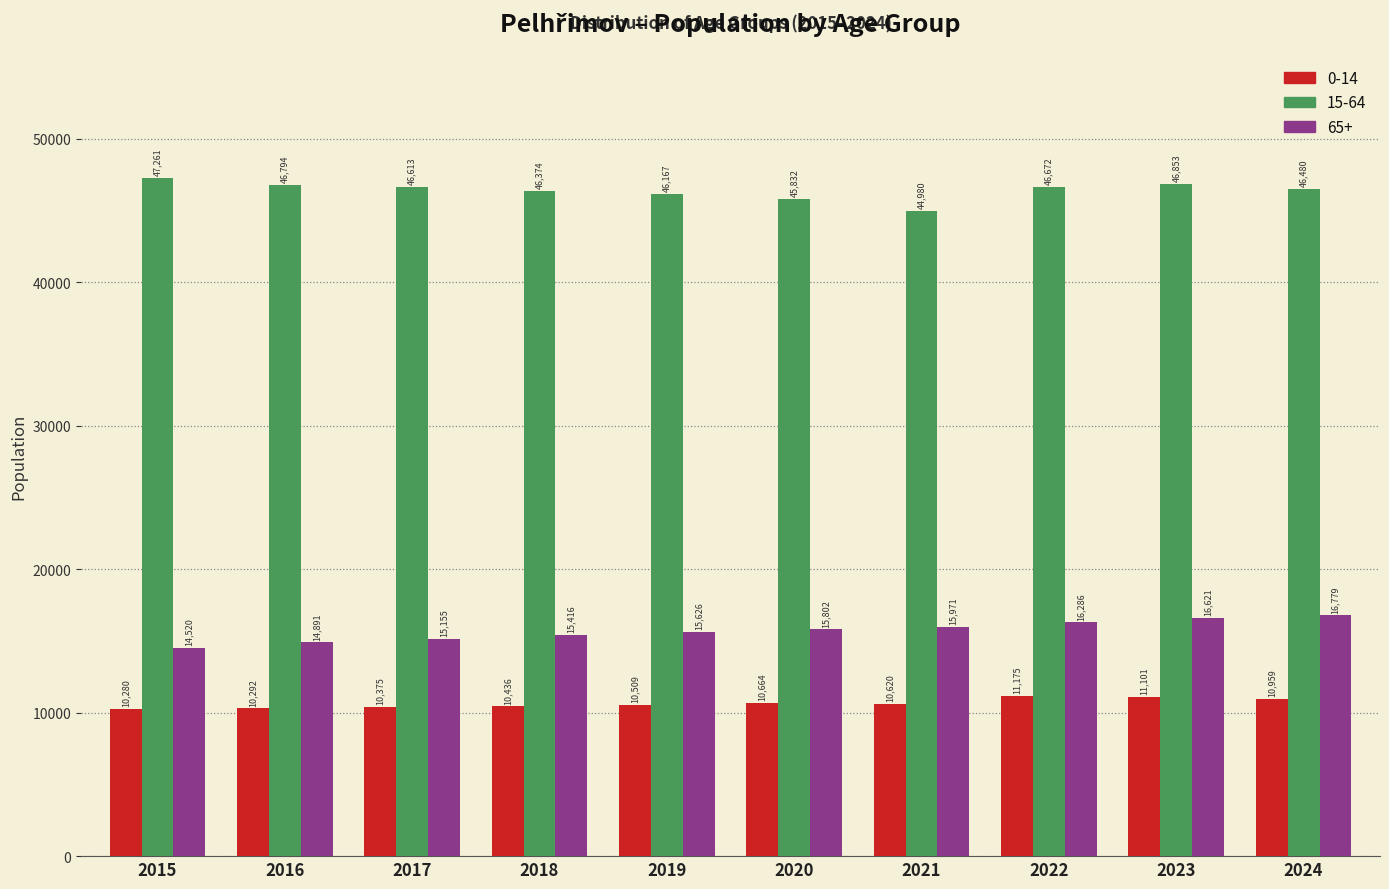

Reading left to right, extract all data points from this chart.

0-14: 2015=10280	2016=10292	2017=10375	2018=10436	2019=10509	2020=10664	2021=10620	2022=11175	2023=11101	2024=10959
15-64: 2015=47261	2016=46794	2017=46613	2018=46374	2019=46167	2020=45832	2021=44980	2022=46672	2023=46853	2024=46480
65+: 2015=14520	2016=14891	2017=15155	2018=15416	2019=15626	2020=15802	2021=15971	2022=16286	2023=16621	2024=16779